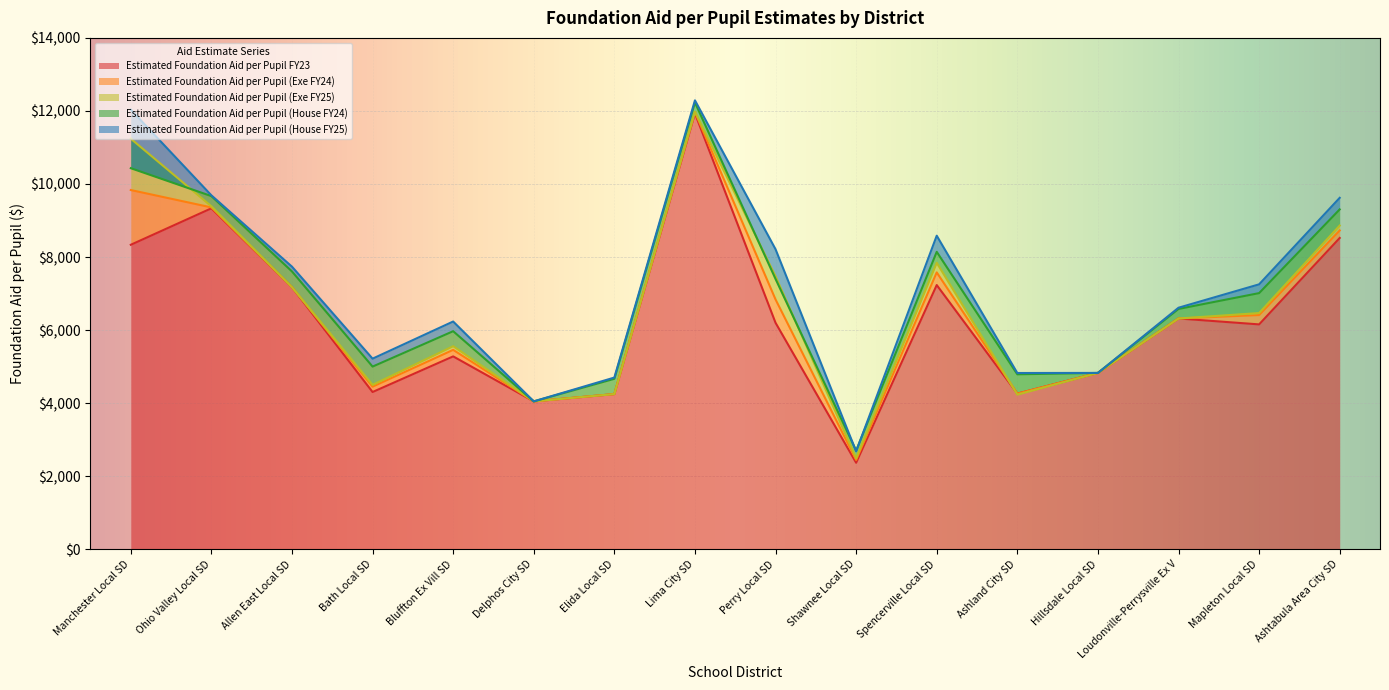

What is the minimum value shown in the chart?

2367.9